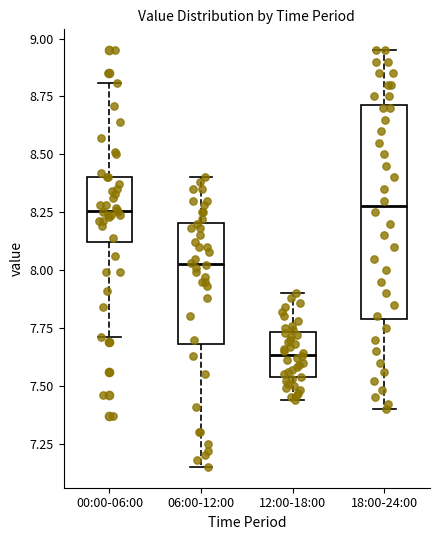

Reading left to right, transcribe this box plot: for each box, give where its median line is, the range the box spans, and where its two whiskers end, as read against the y-axis. The values are not printed on the chart, so give them approximately, as read against the axis.

00:00-06:00: median 8.25, box 8.10 to 8.40, whiskers 7.70 to 8.80
06:00-12:00: median 8.05, box 7.70 to 8.20, whiskers 7.15 to 8.40
12:00-18:00: median 7.65, box 7.55 to 7.75, whiskers 7.45 to 7.90
18:00-24:00: median 8.30, box 7.80 to 8.70, whiskers 7.40 to 8.95